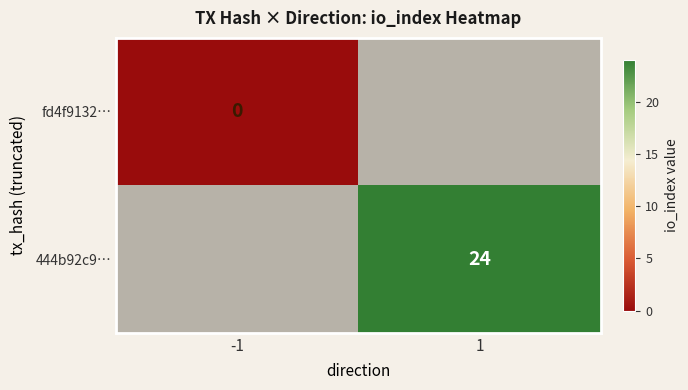

The 444b92c9… series shows 24 at 1. True or false?

True